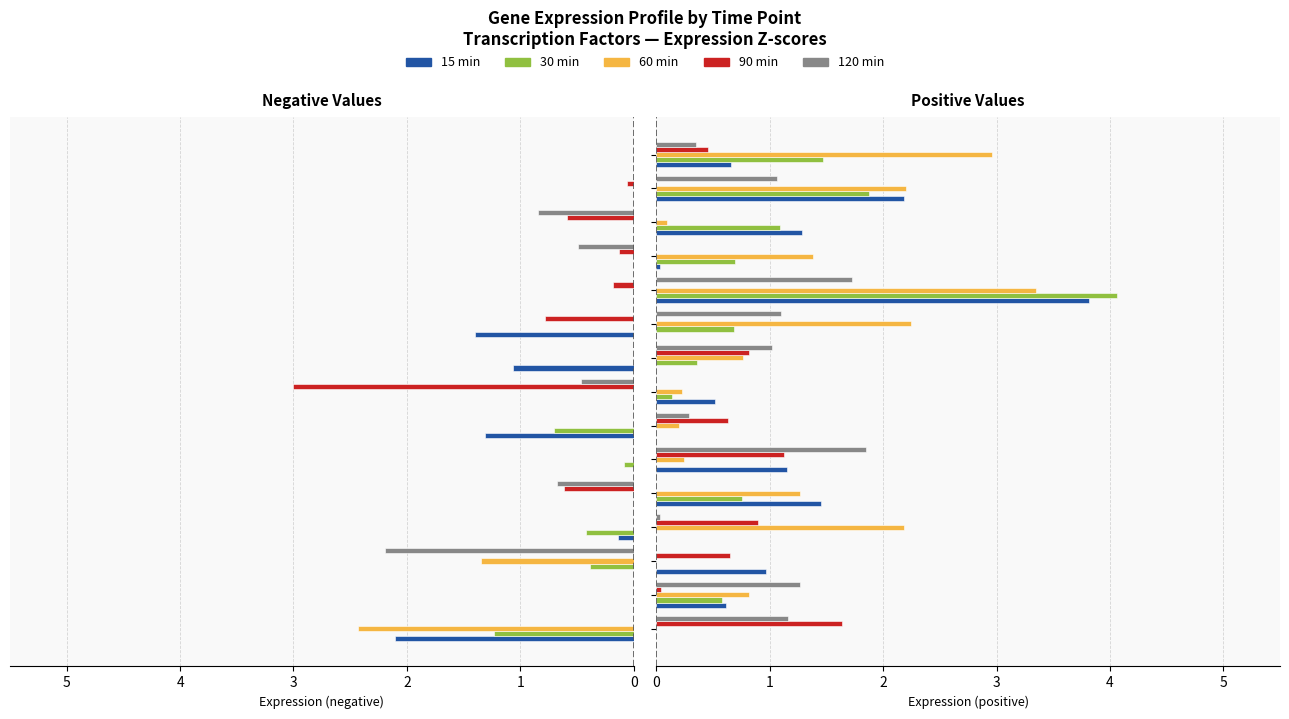

Rank the series by their maximum value, from highest to lowest.

30 min, 15 min, 60 min, 120 min, 90 min